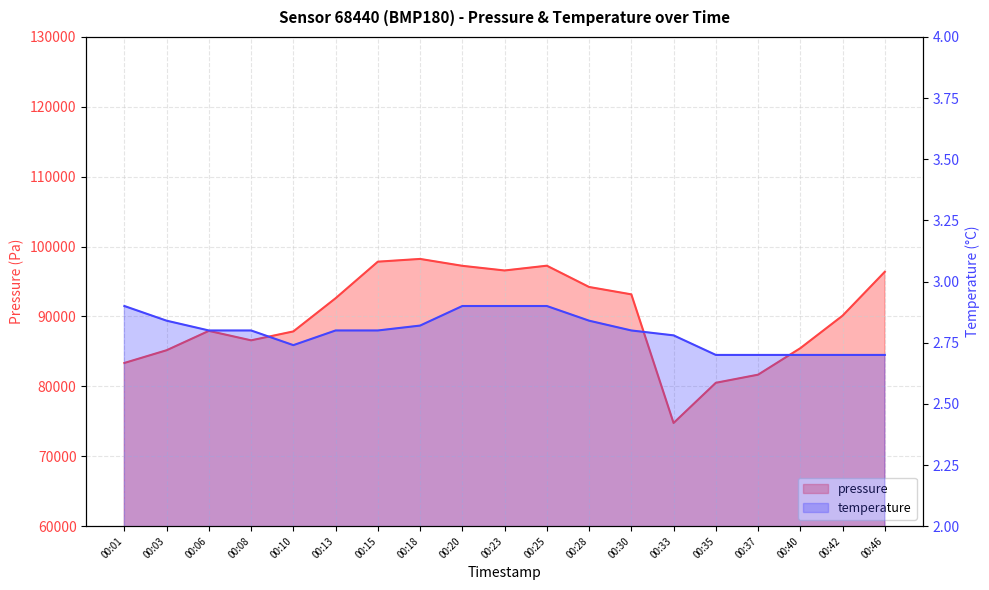

Which category has the lowest value in the pressure series?

00:33